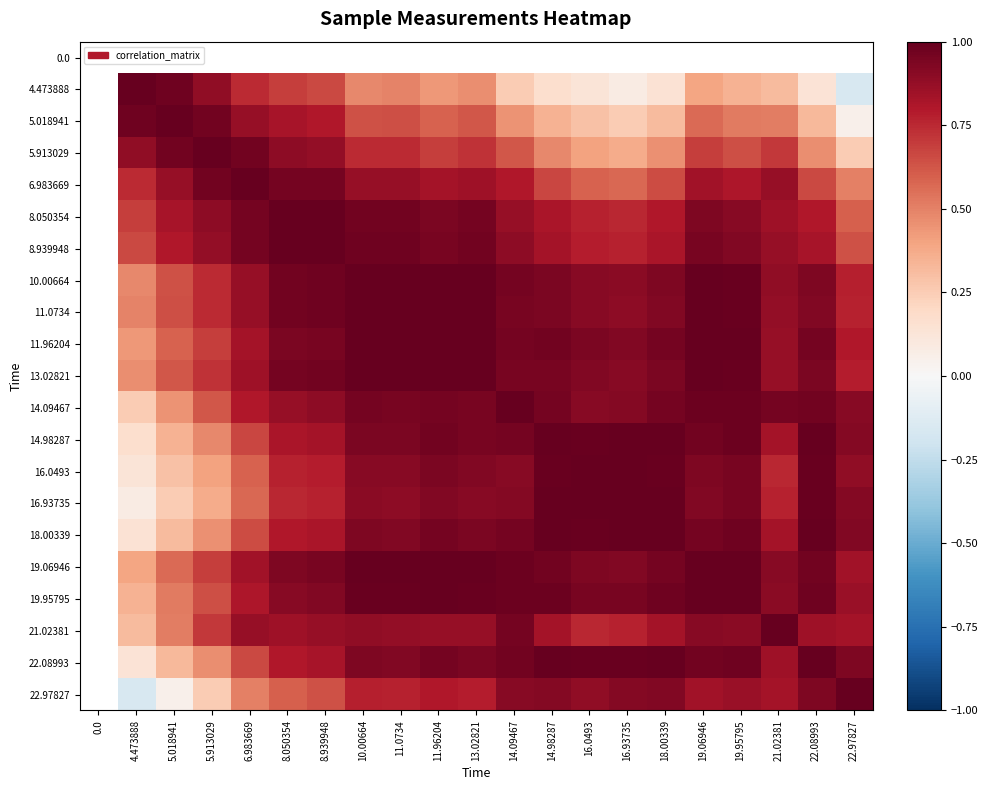

Read the 19.06946 value at 14.98287.

1.0